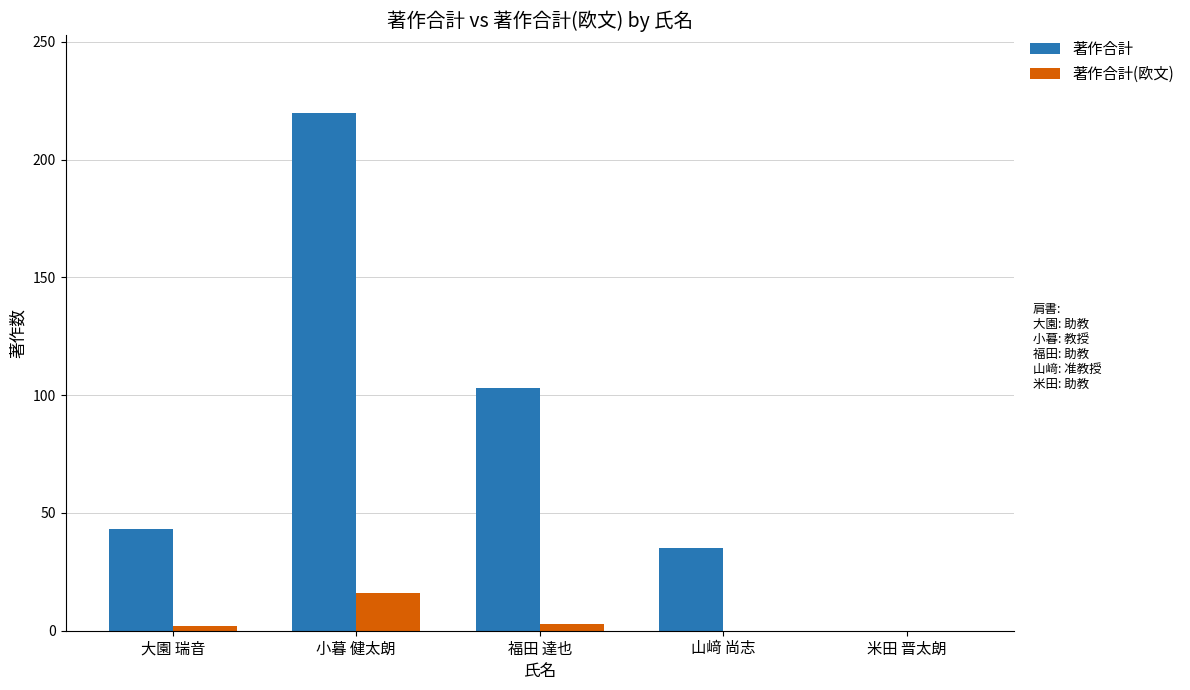

What is the maximum value for 著作合計?

220